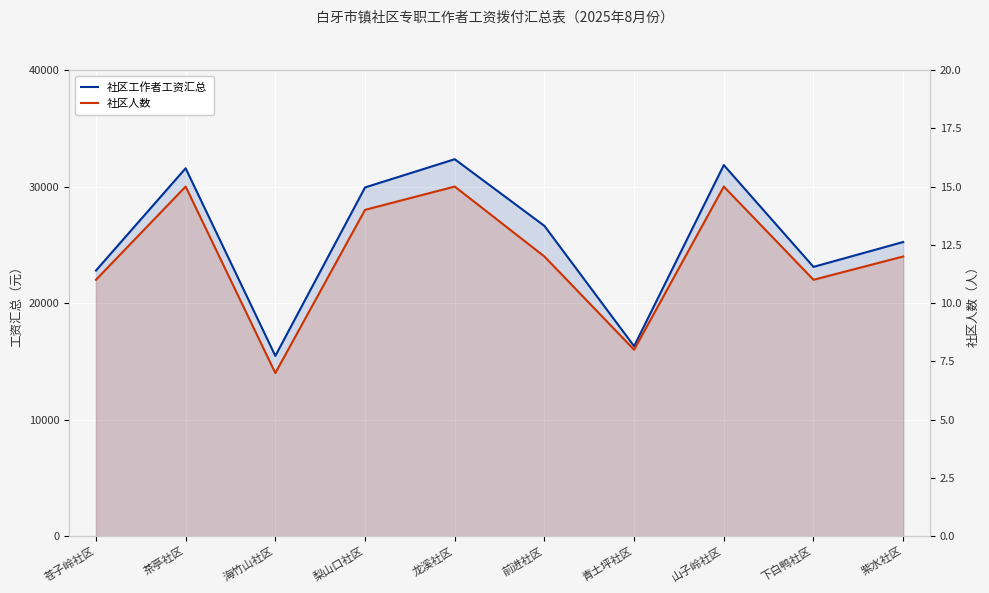

Where does the 社区人数 series first go above 12?

茶亭社区